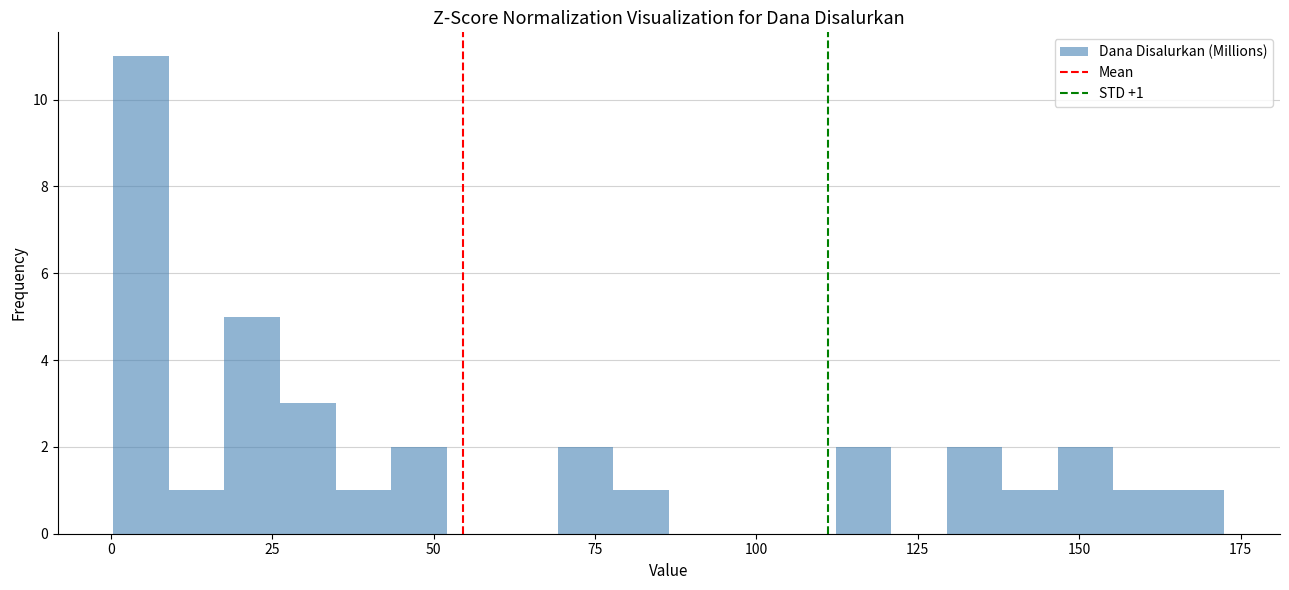

Read against the x-axis, roughly where is the centre of the tallest bar?

5